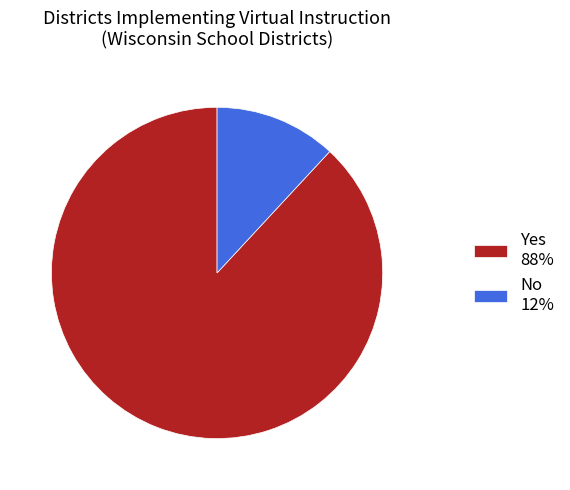

Combined, do No 12% and Yes 88% account for over 50%?

Yes